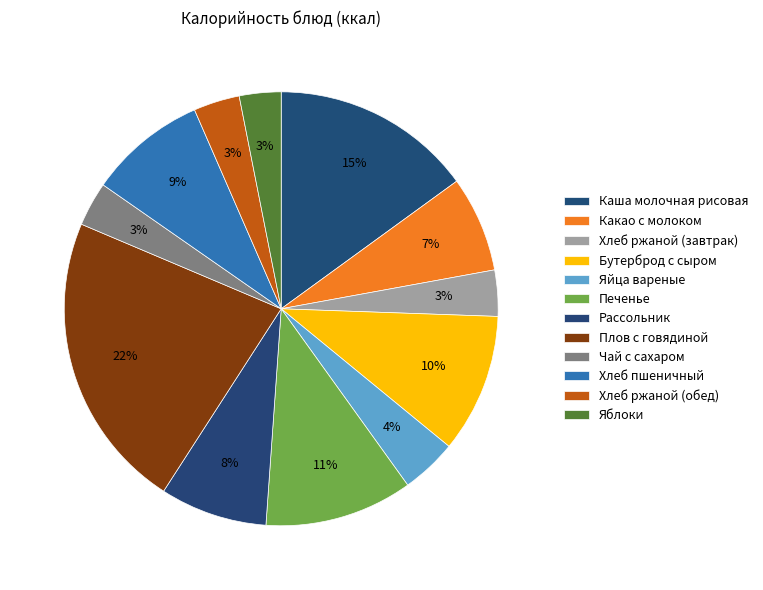

To the nearest percent, what is the combined percentage of Чай с сахаром and Бутерброд с сыром?

14%